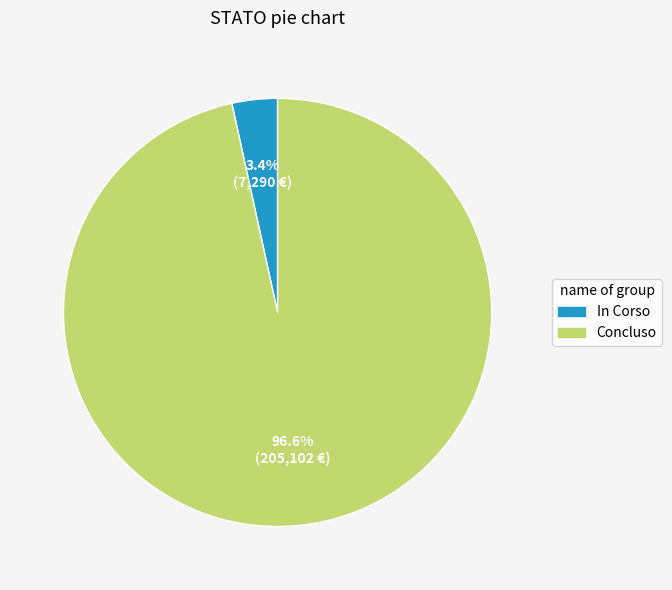

Which has a higher value, Concluso or In Corso?

Concluso